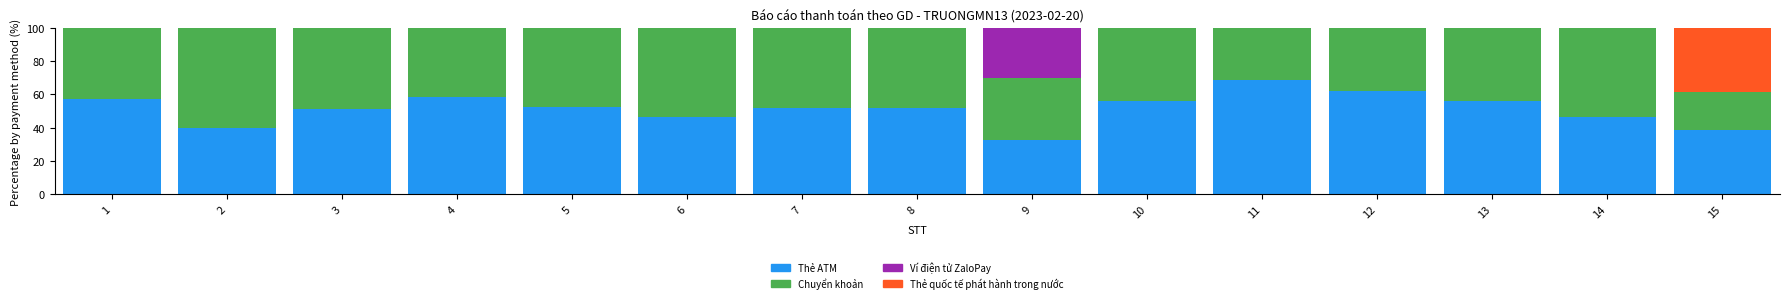

The Thẻ ATM series shows 68.4 at 11. True or false?

True